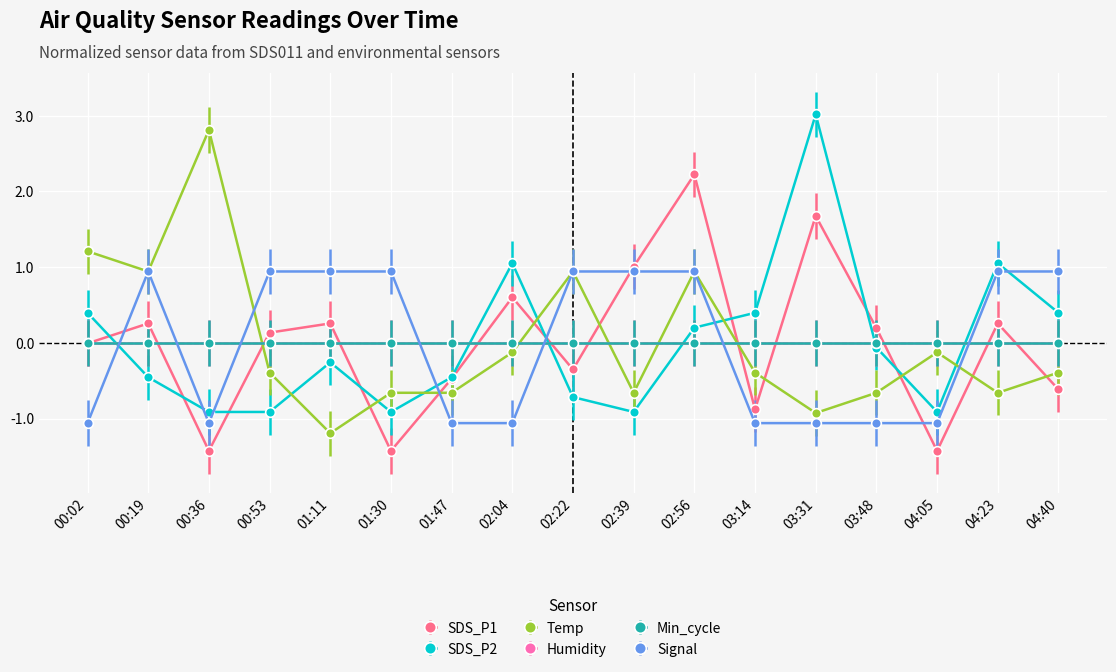

At how many categories does at least one series exceed 0?

15